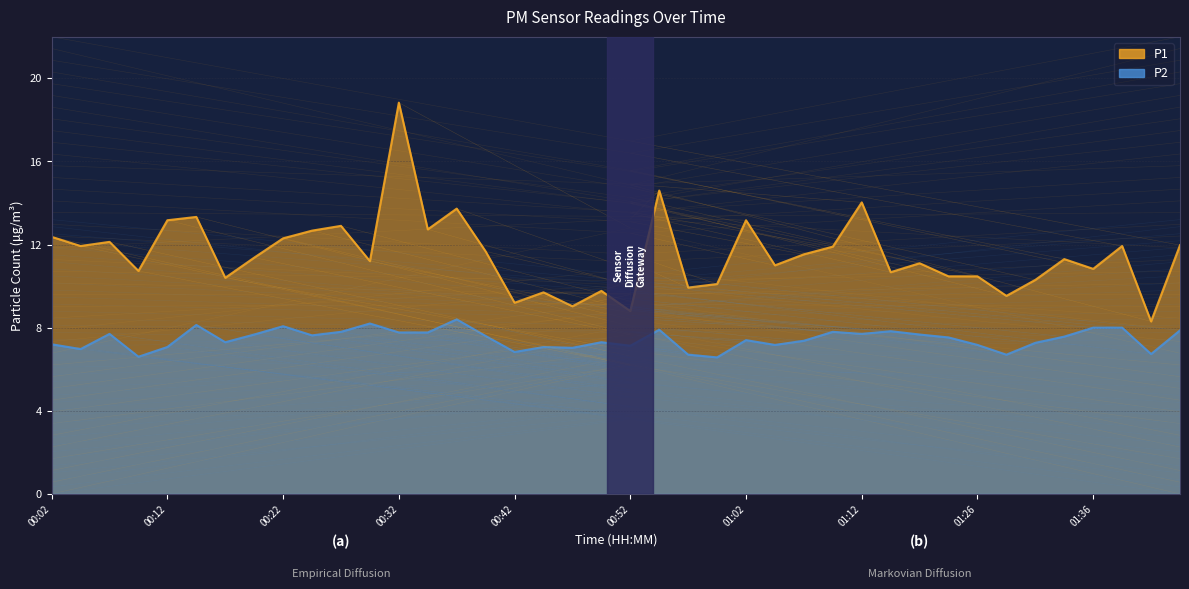

What value does the P2 series have at 01:02?

7.4